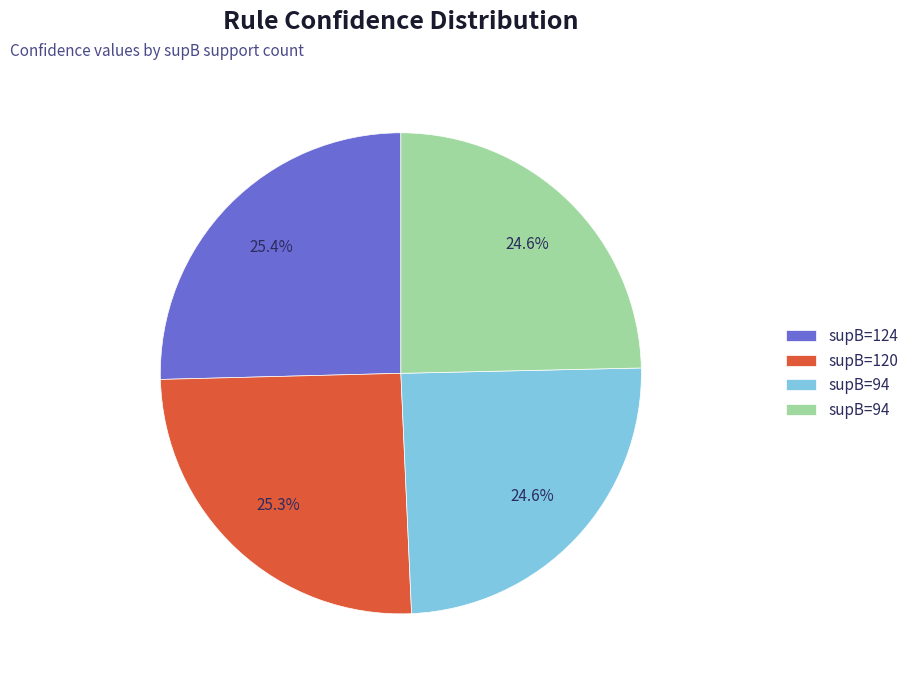

Is there any slice that represents more than half of the pie?

No